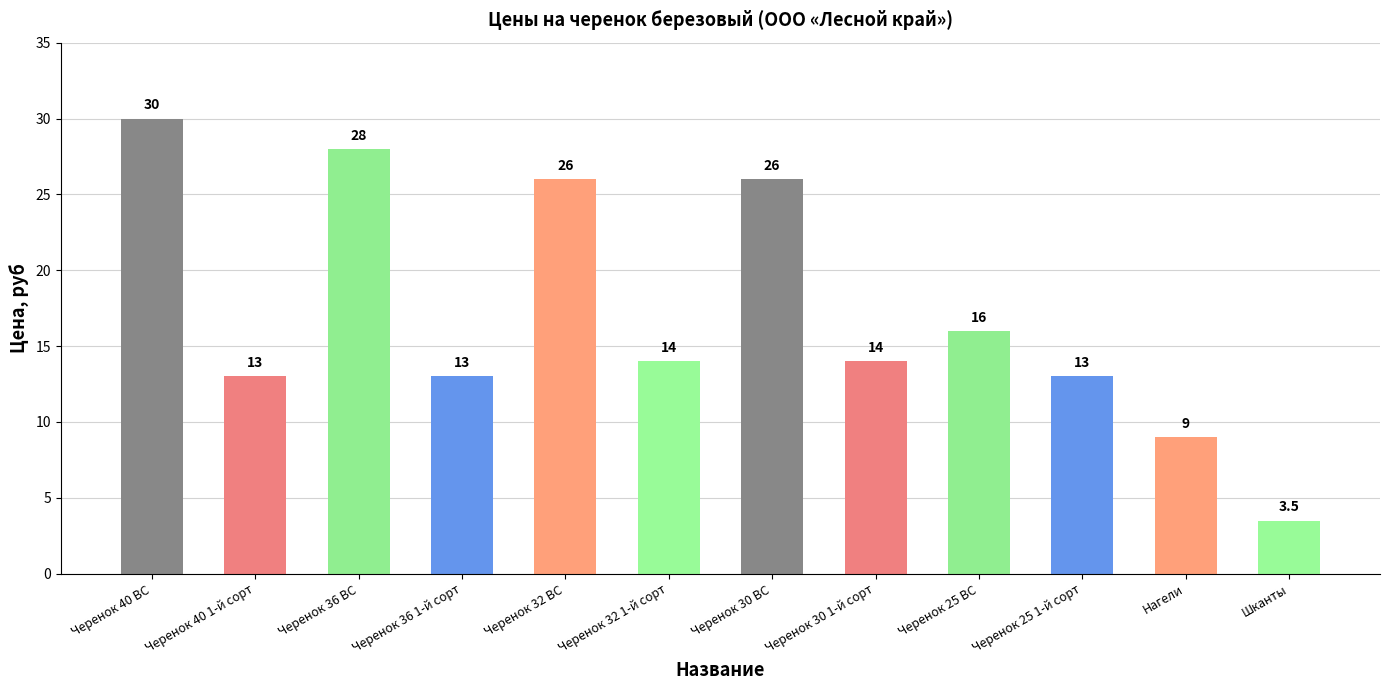

What is the change in value from Черенок 32 ВС to Черенок 30 1-й сорт?

-12.0